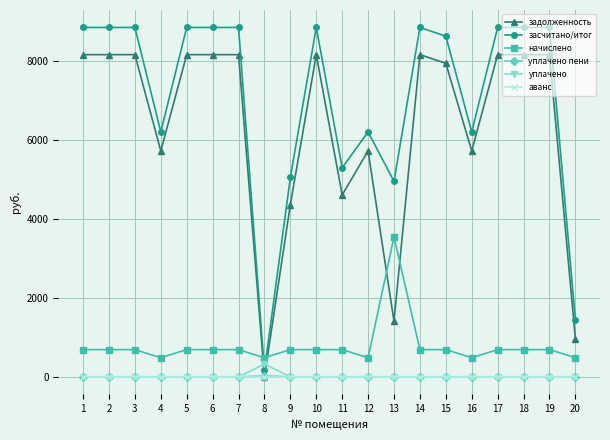

What is the total value across all series at 17?

17697.0